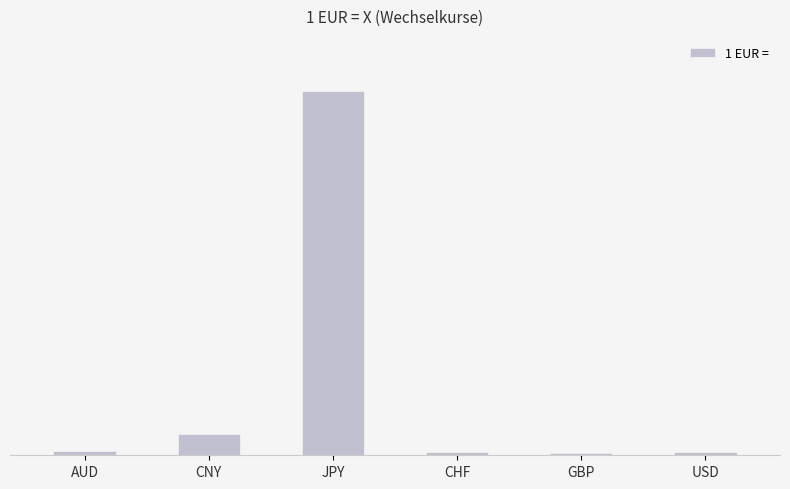

The chart shows a value of 0.6 at USD. True or false?

False